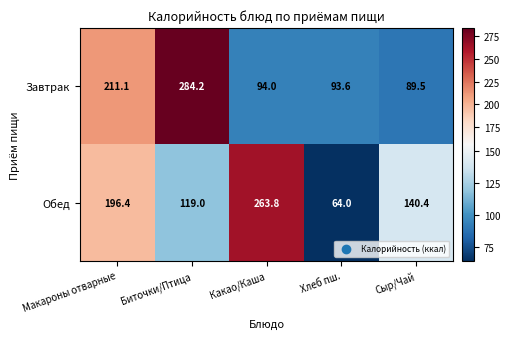

Is it true that Завтрак equals 284.2 at Биточки/Птица?

True